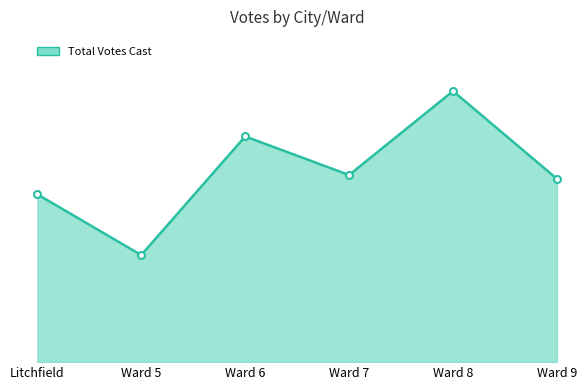

Does the chart have visible grid lines?

No